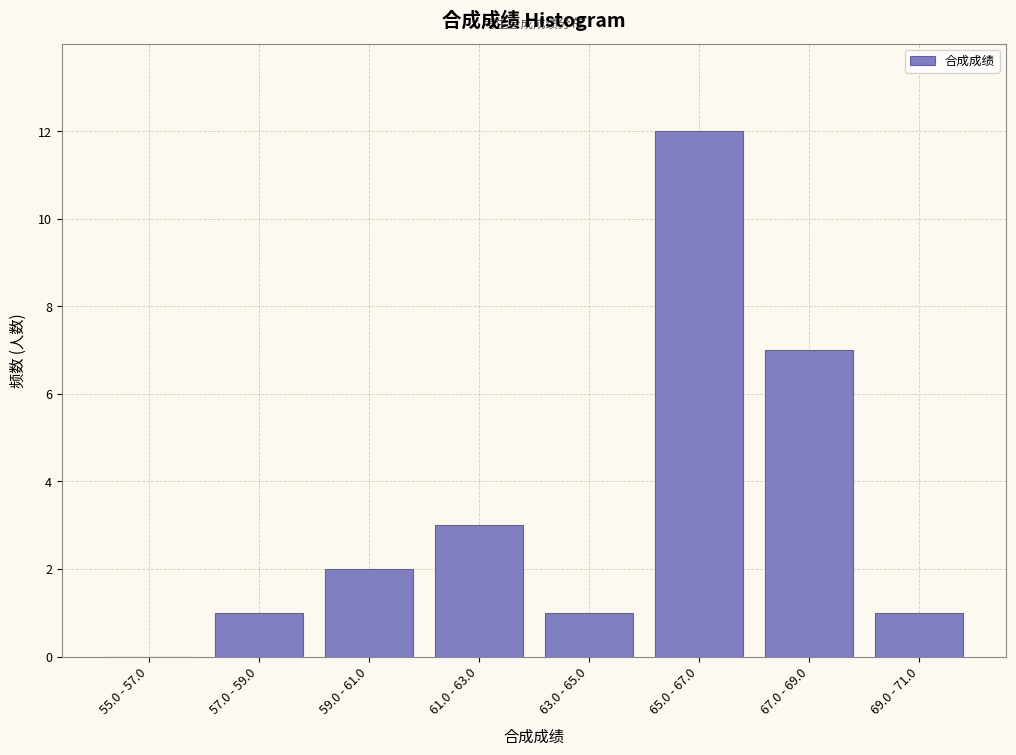

Reading left to right, transcribe all the data shown in this chart.

55.0 - 57.0=0	57.0 - 59.0=1	59.0 - 61.0=2	61.0 - 63.0=3	63.0 - 65.0=1	65.0 - 67.0=12	67.0 - 69.0=7	69.0 - 71.0=1